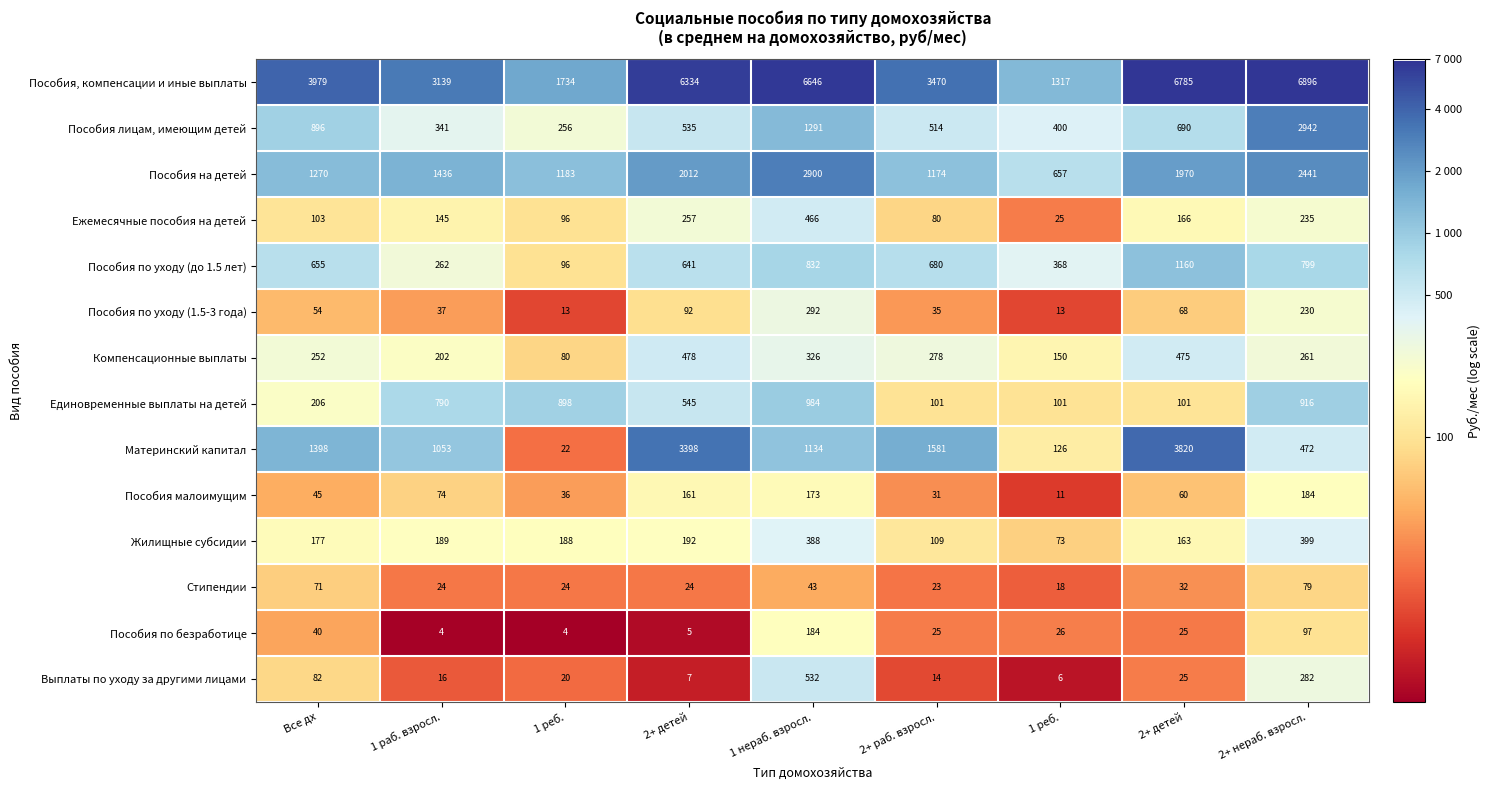

Which series has the largest total across all categories?

Пособия, компенсации и иные выплаты